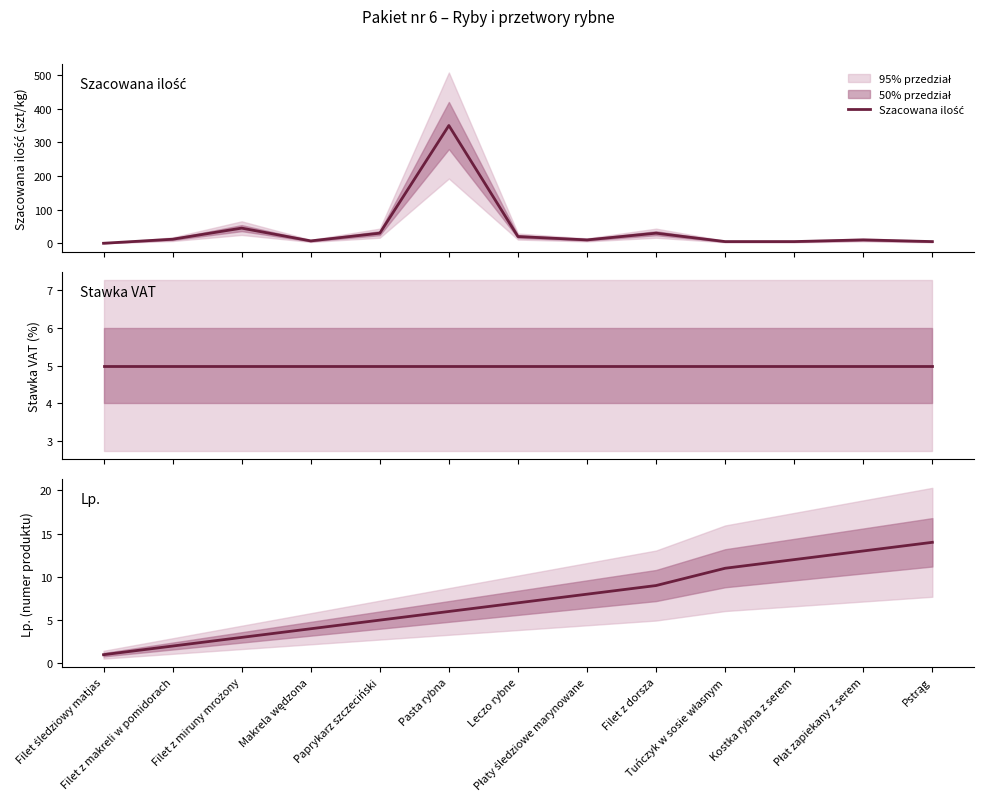

In Szacowana ilość, how many points are higher than both neighbors (excluding endpoints)?

4